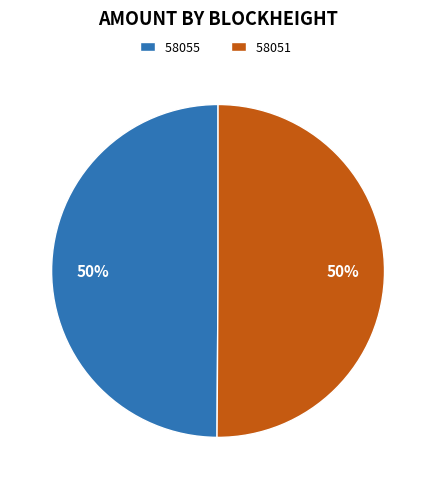

To the nearest percent, what is the combined percentage of 58051 and 58055?

100%